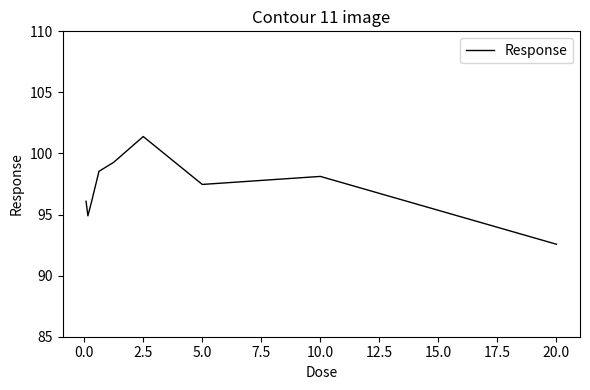

What is the difference between the maximum and minimum values?

8.8